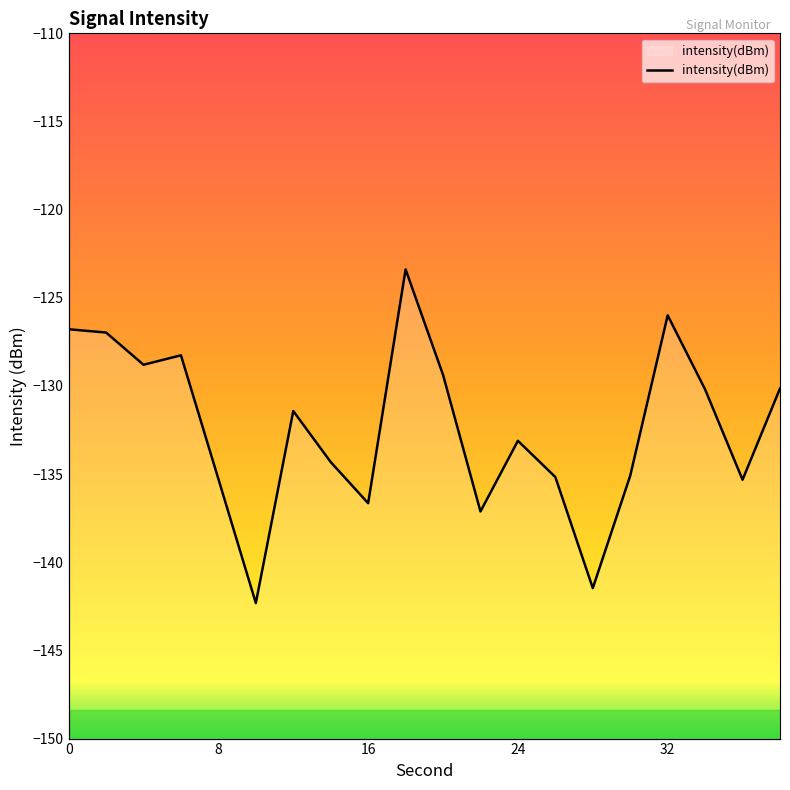

Is it true that the value at 9 is -181.6?

False